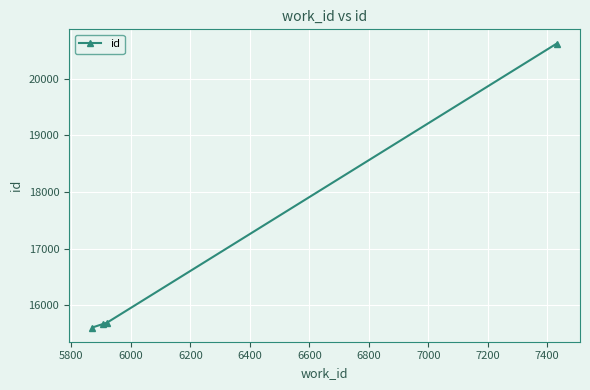

What is the greatest value displayed?

20623